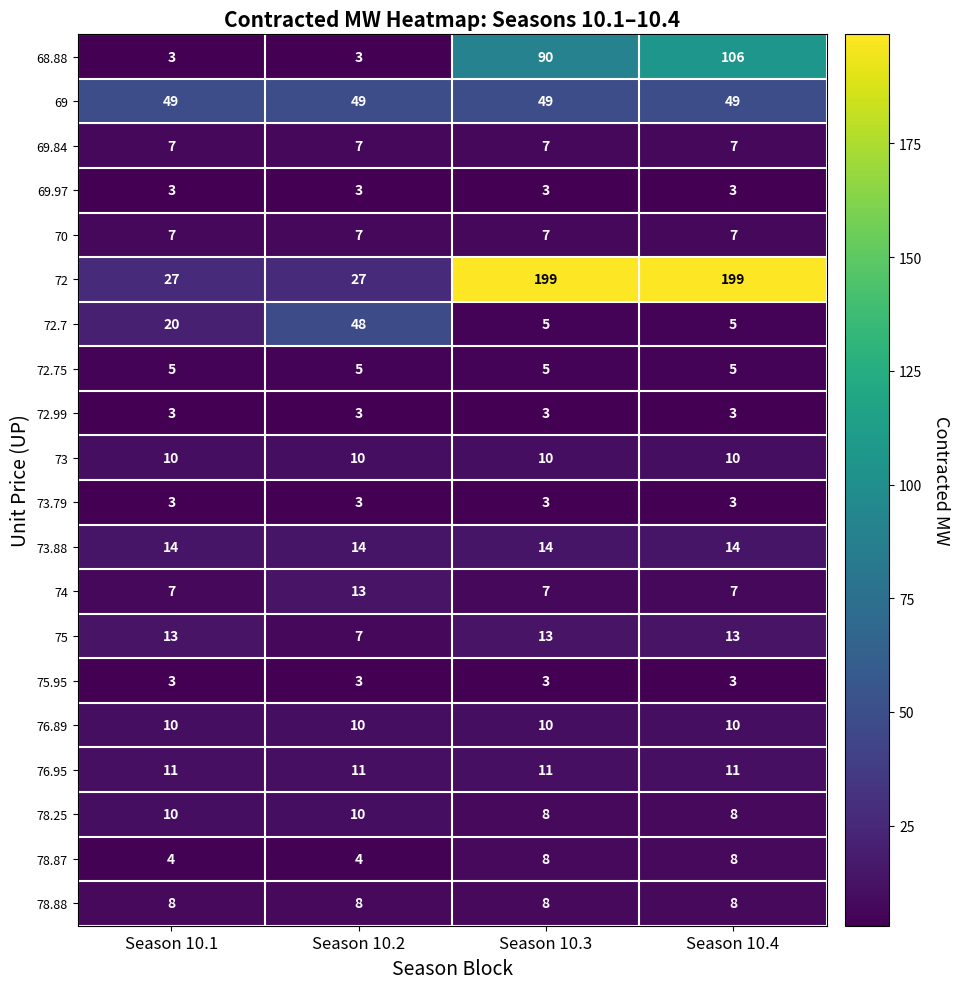

The value of 68.88 at Season 10.2 is 1. True or false?

False